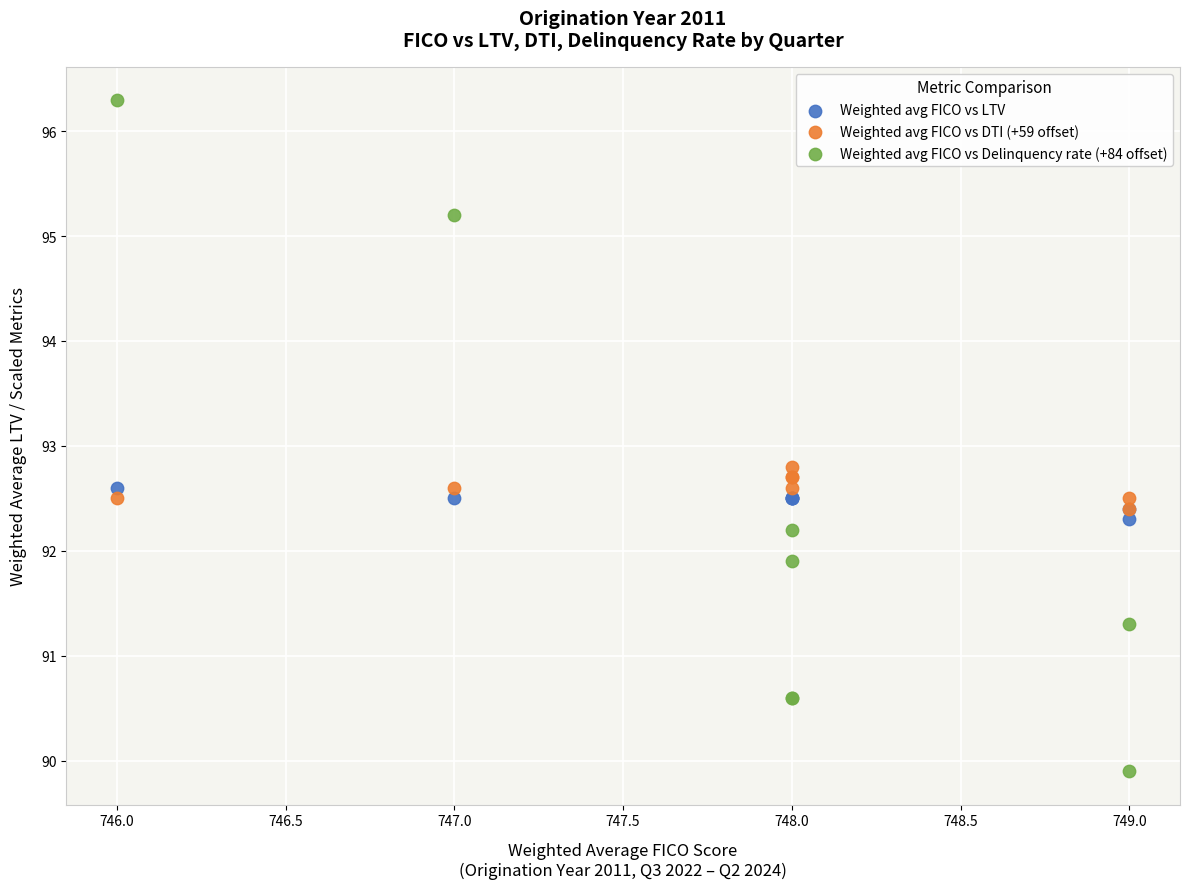

Which series contains the lowest Y value?

Weighted avg FICO vs Delinquency rate (+84 offset)